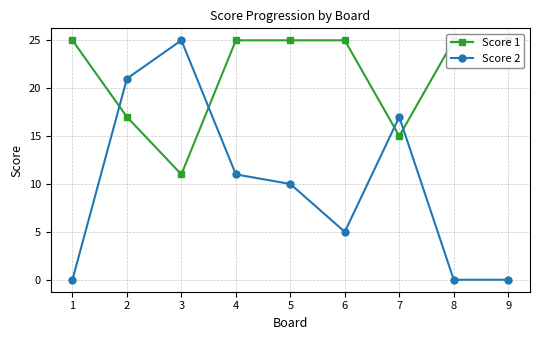

Rank the categories by Score 2 value from highest to lowest.

3, 2, 7, 4, 5, 6, 1, 8, 9